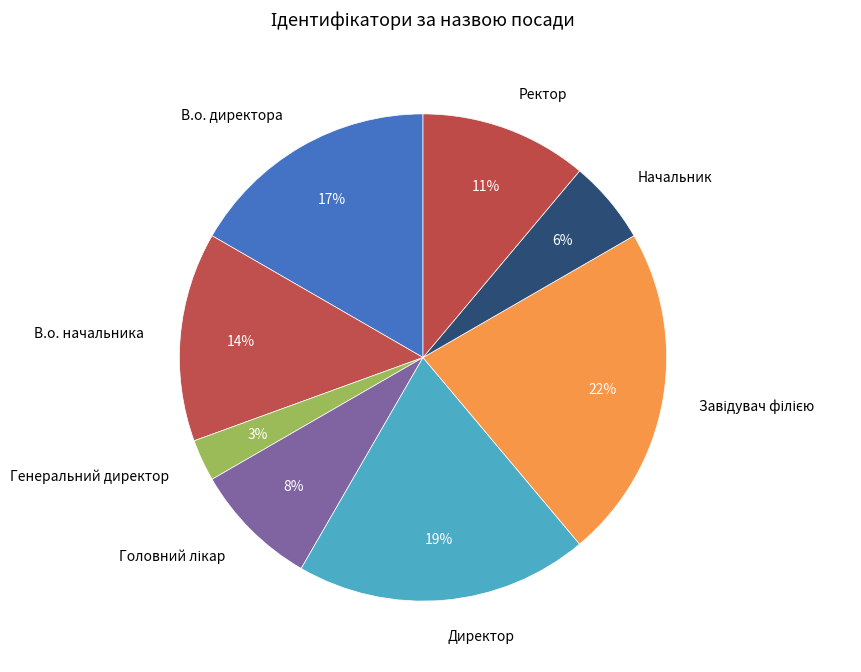

To the nearest percent, what is the difference between the largest and smallest slice percentages?

19%